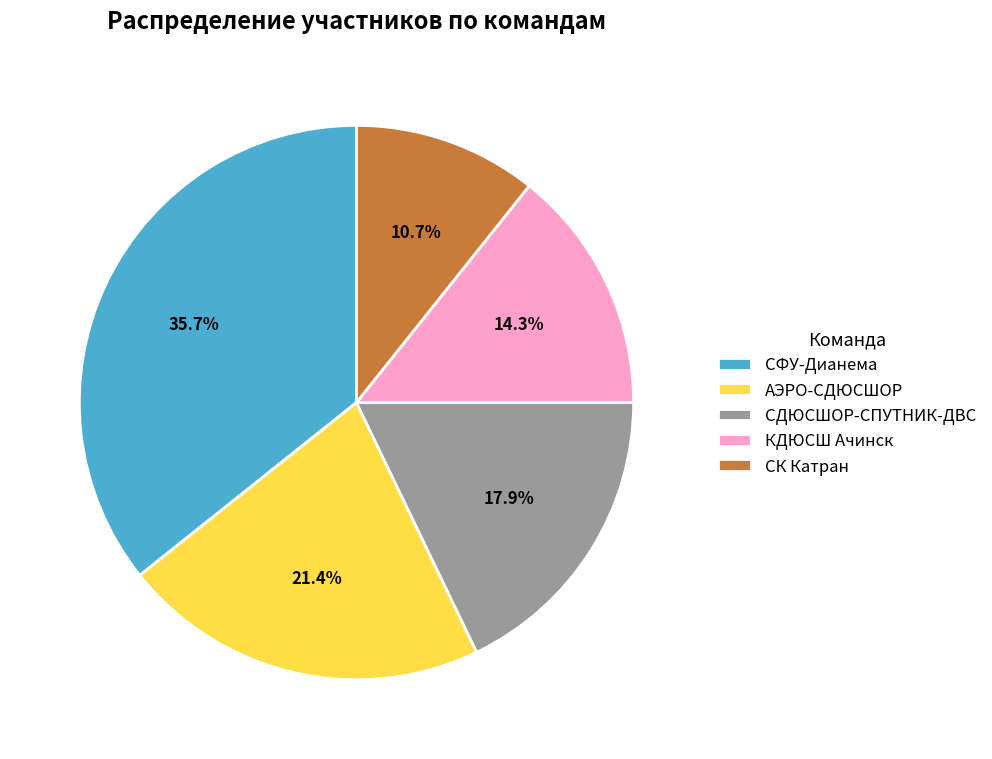

Is the sum of АЭРО-СДЮСШОР and СК Катран greater than half?

No